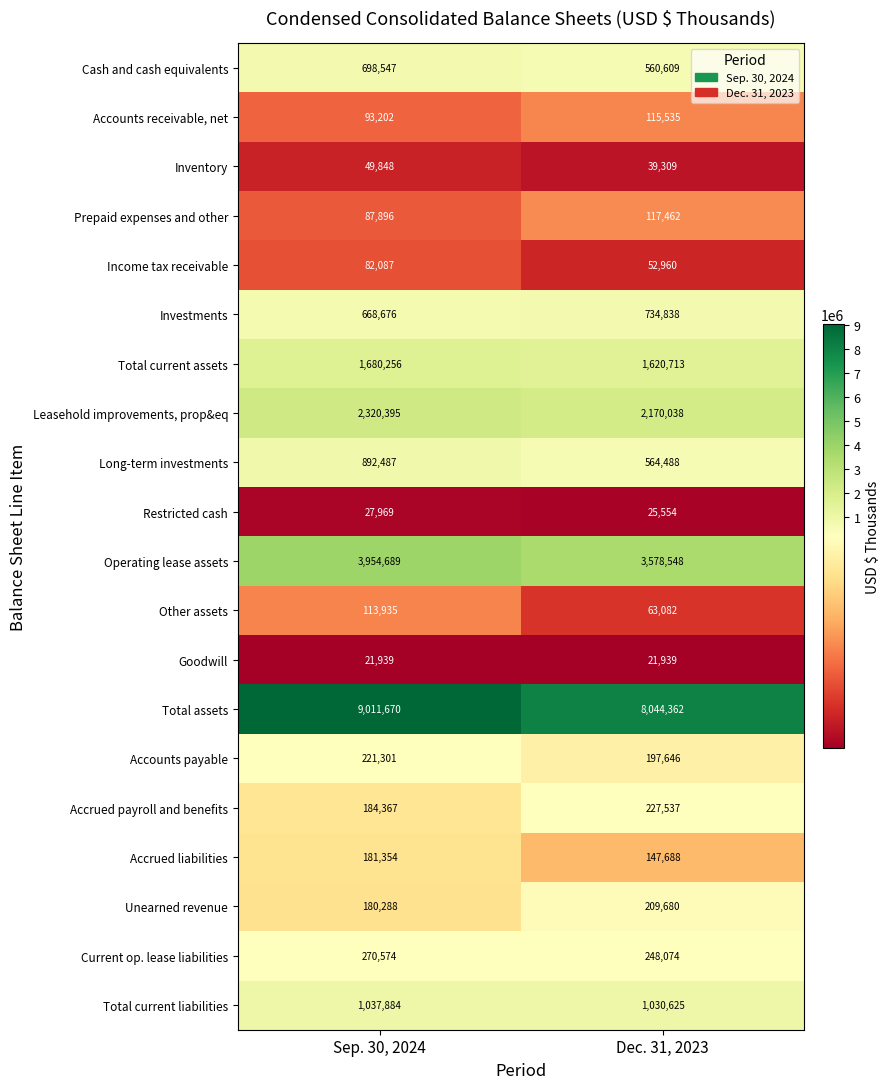

What is the lowest value of the Leasehold improvements, prop&eq series?

2170038